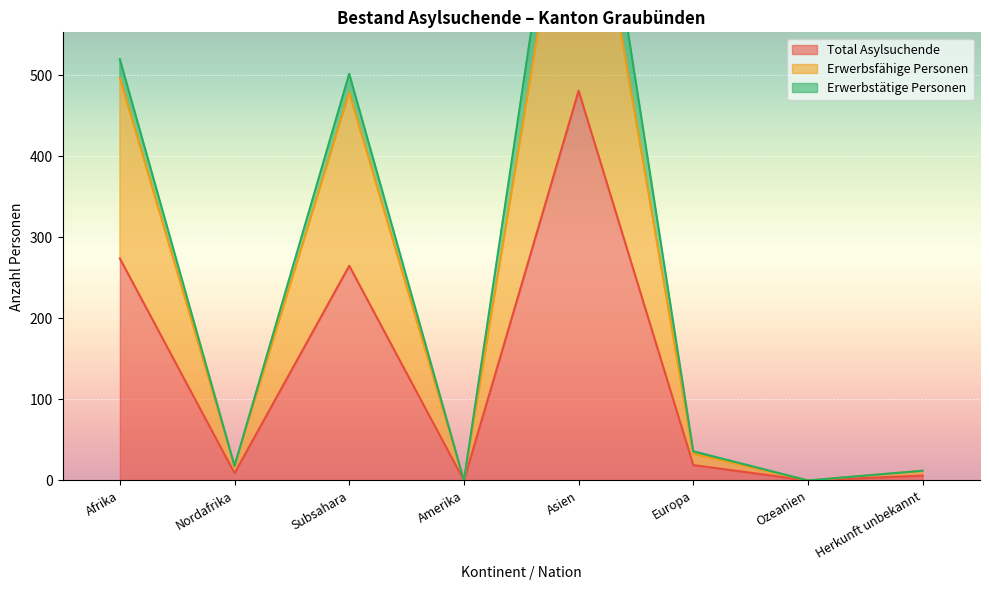

At which category does Total Asylsuchende reach its first local peak?

Subsahara